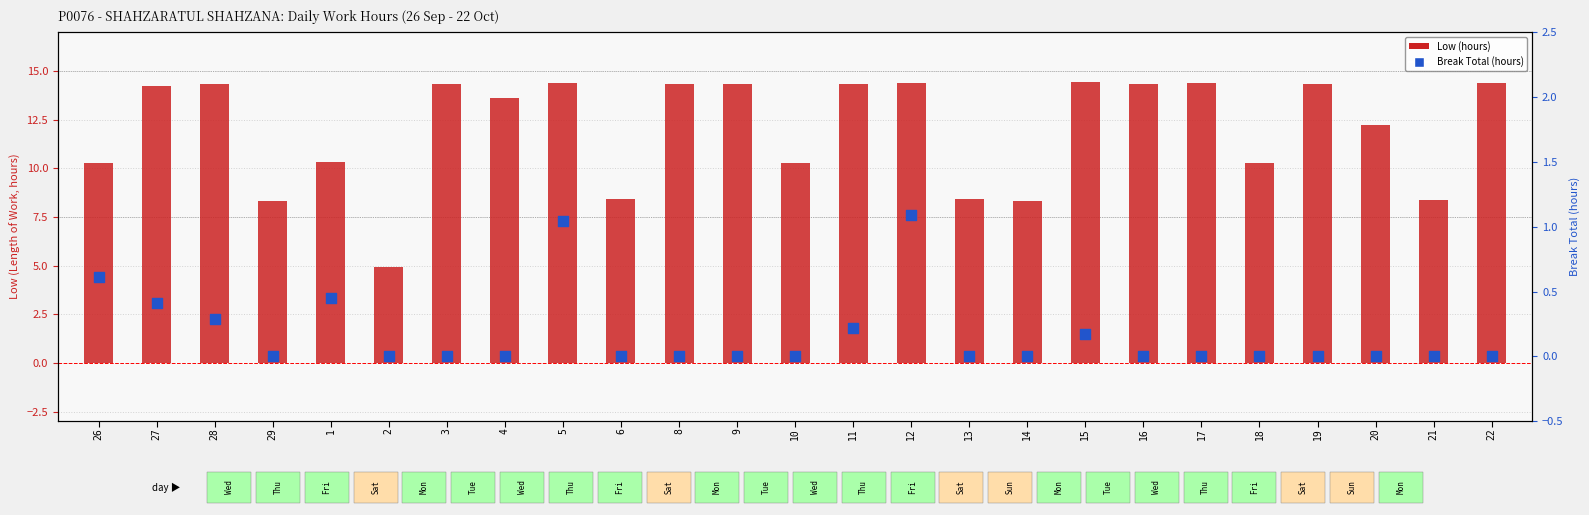

Which series has the largest Y range (max minus min)?

Low (hours)